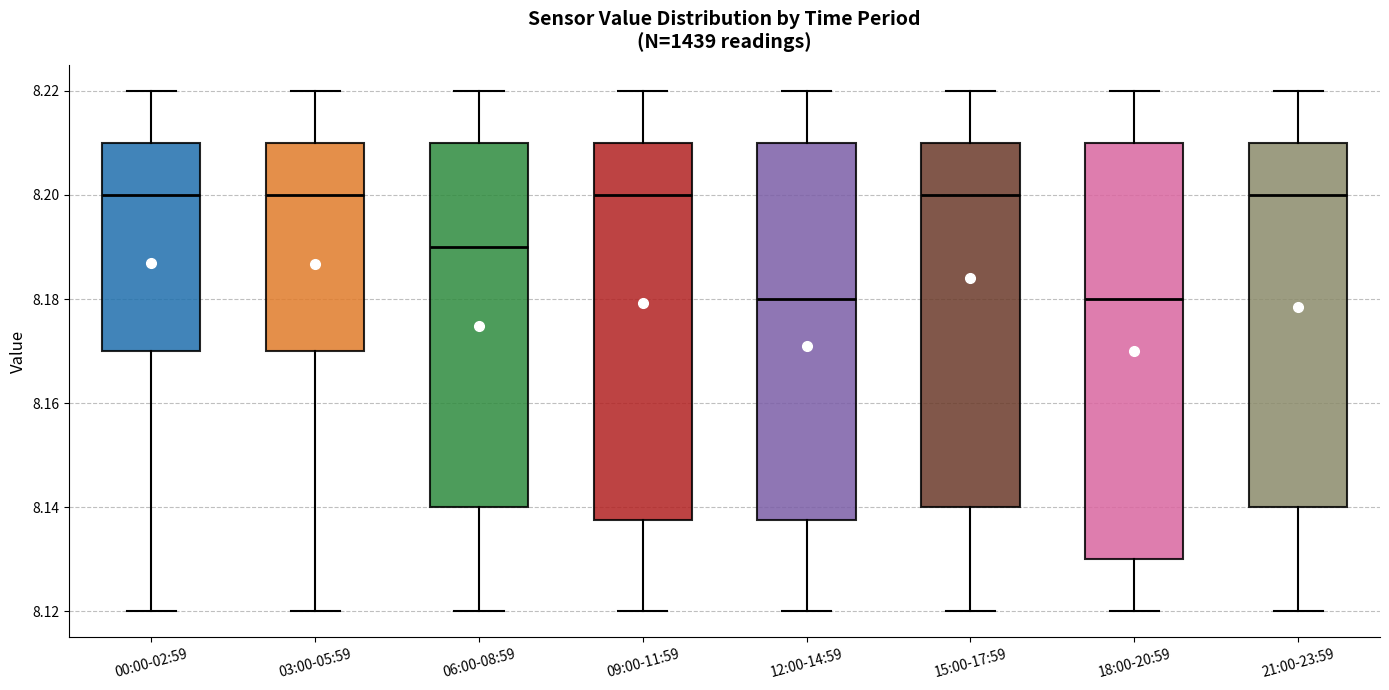

Comparing the boxes themselves (not the whiskers), which one is the tallest?

18:00-20:59